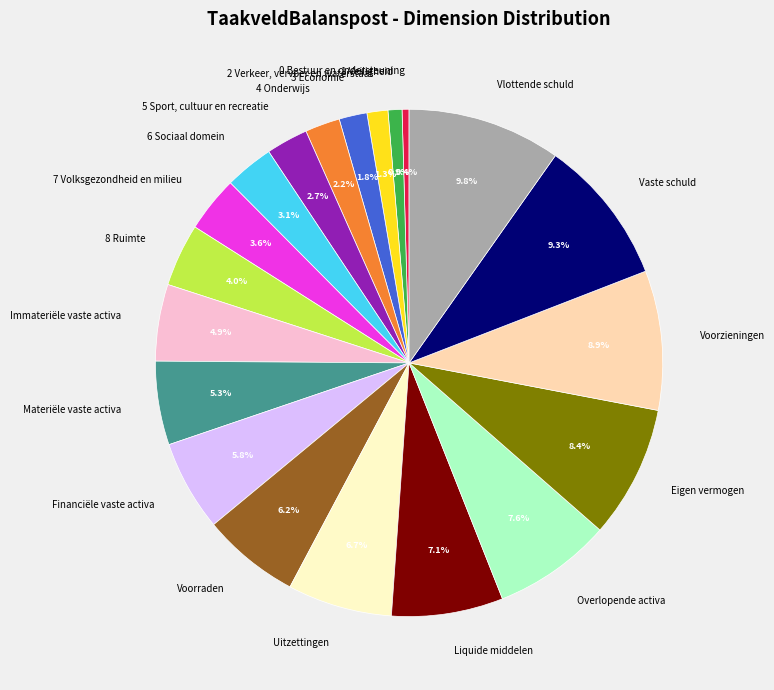

What portion of the pie excludes 1 Veiligheid?

99.1%